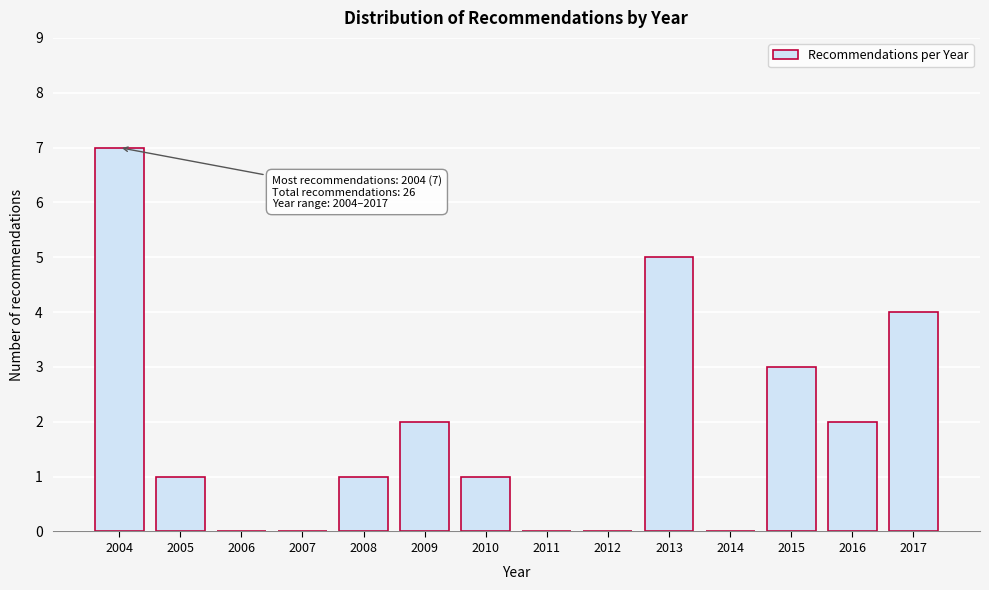

Reading right to left, what are all the values shown in this chart?

2017=4	2016=2	2015=3	2014=0	2013=5	2012=0	2011=0	2010=1	2009=2	2008=1	2007=0	2006=0	2005=1	2004=7